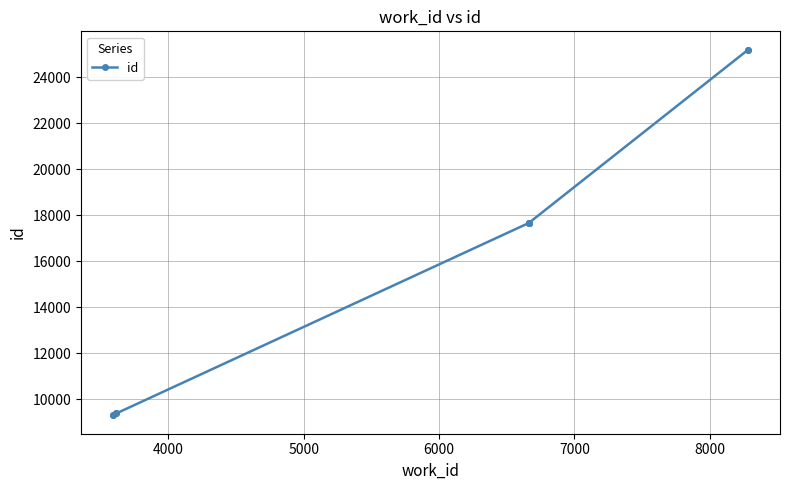

True or false: the data has more than 0 interior local peaks.

False